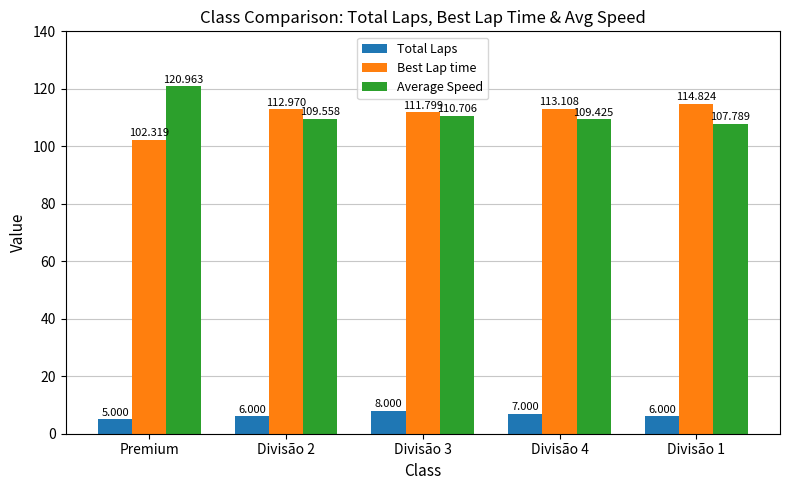

Reading right to left, what are all the values shown in this chart?

Total Laps: 6.0	7.0	8.0	6.0	5.0
Best Lap time: 114.8	113.1	111.8	113.0	102.3
Average Speed: 107.8	109.4	110.7	109.6	121.0